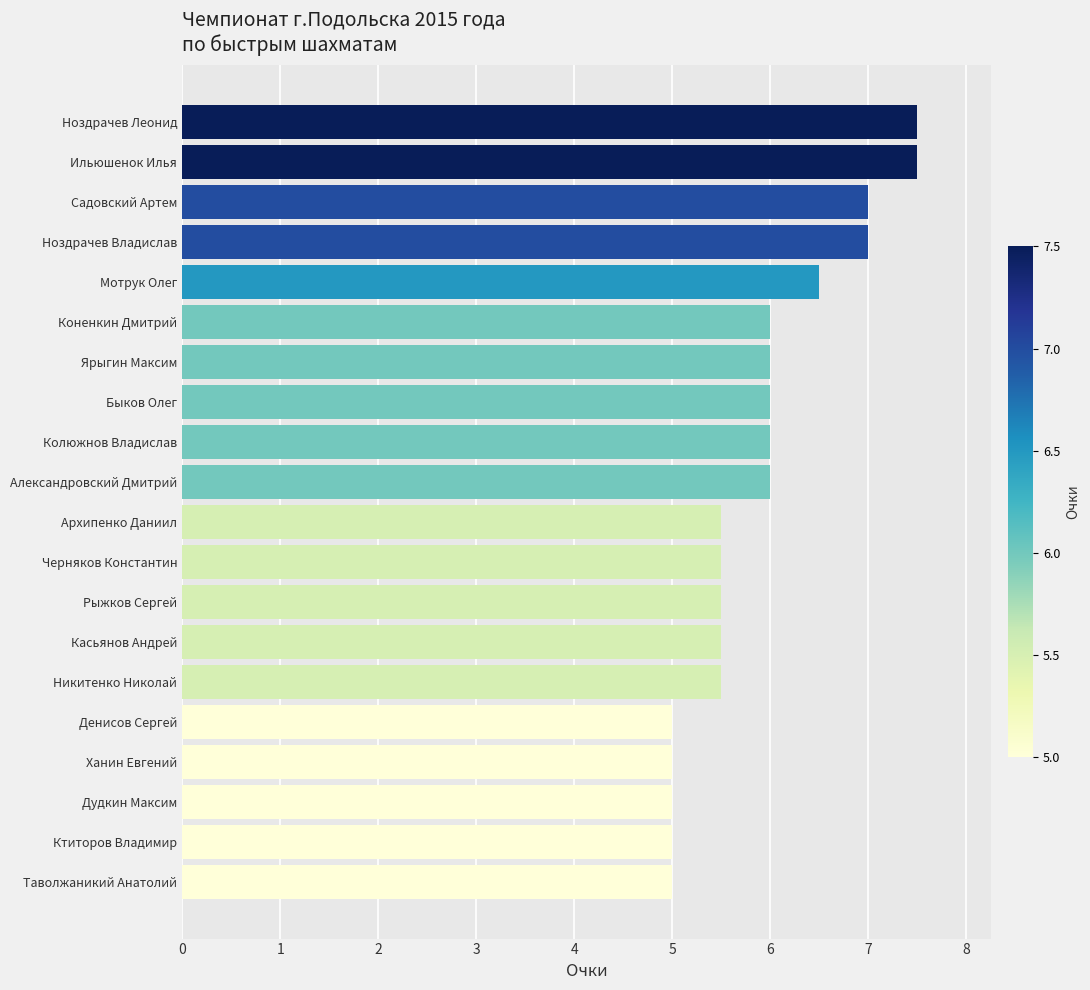

What is the average value?

5.9